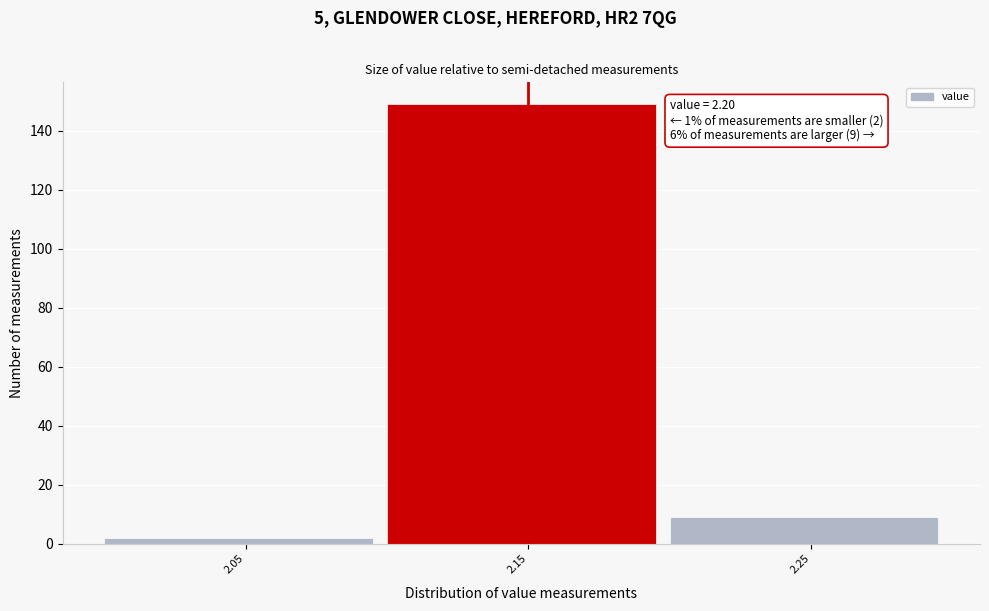

Reading right to left, list all the values displayed in this chart.

9	149	2